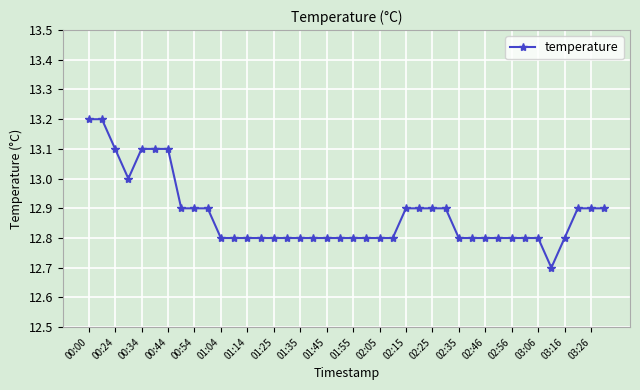

What is the value of the 30th point from the left?

12.8